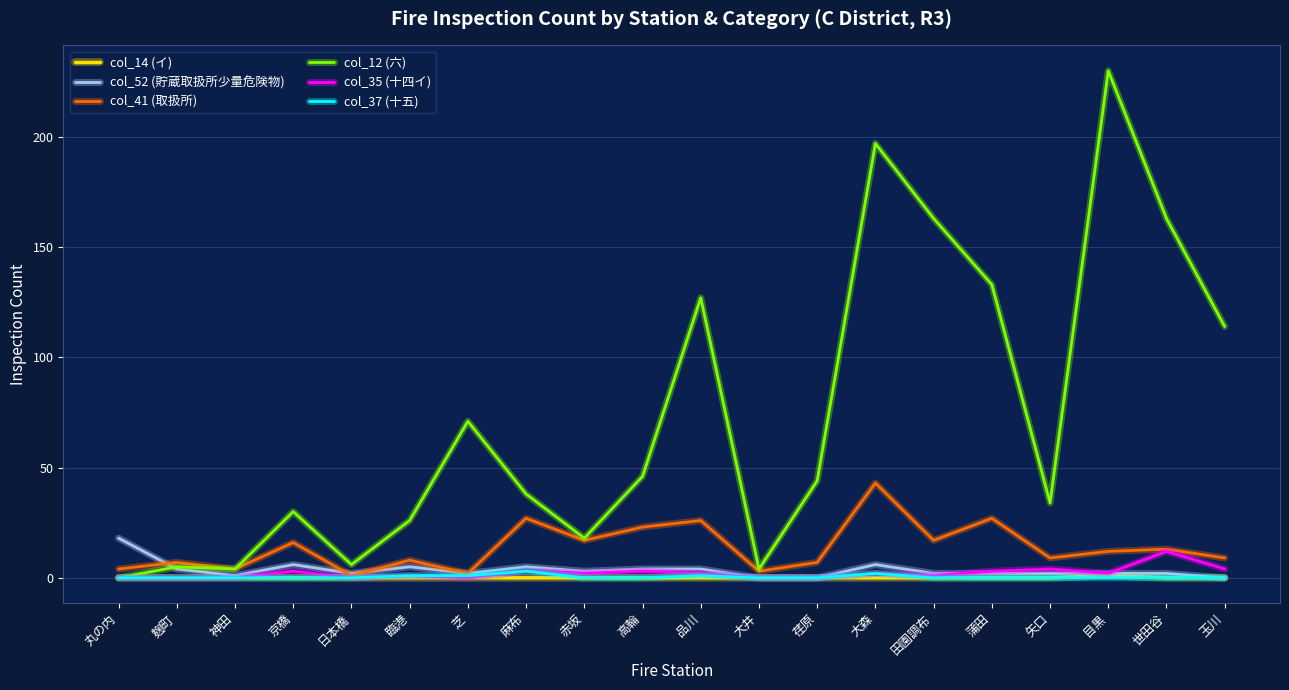

What is the maximum value for col_35 (十四イ)?

12